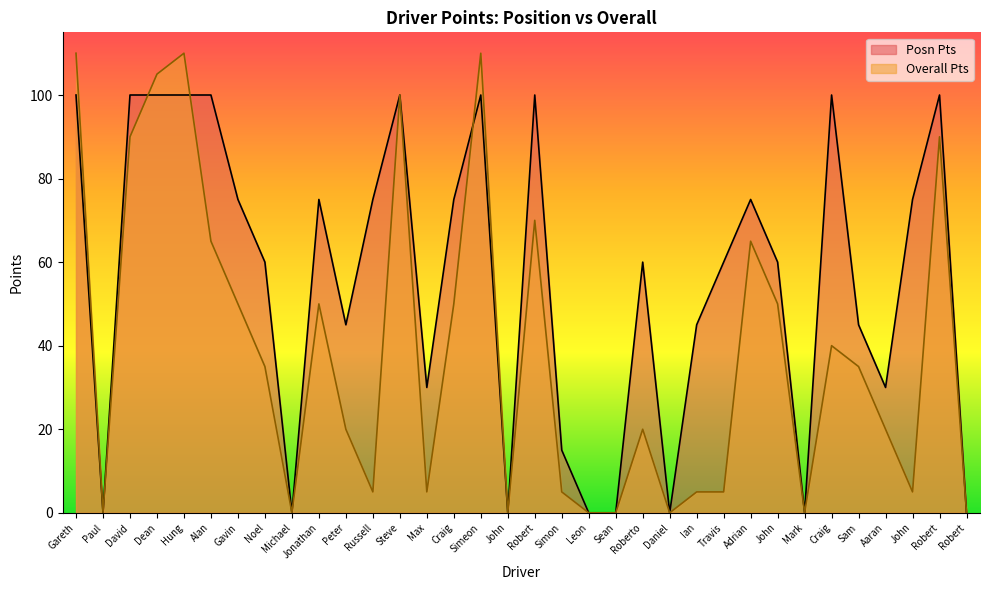

The Overall Pts series shows 105 at Dean. True or false?

True